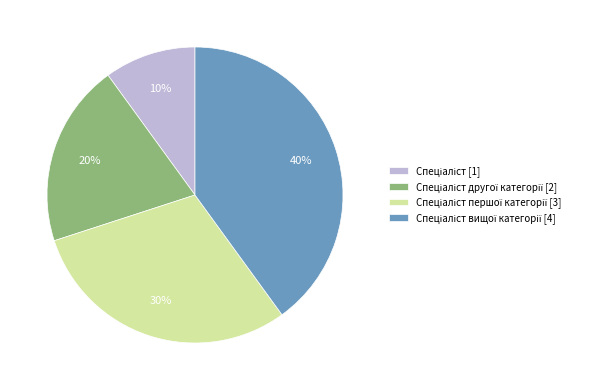

How many segments does this pie chart have?

4